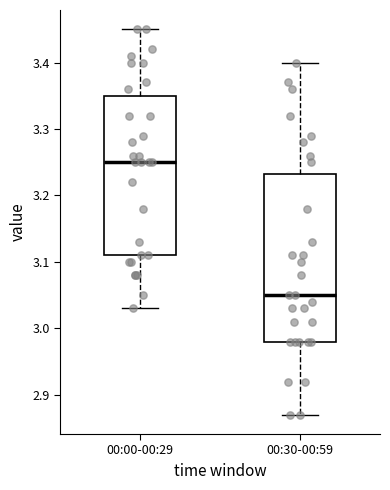

Which box is the tallest, from its lower edge to its upper edge?

00:30-00:59